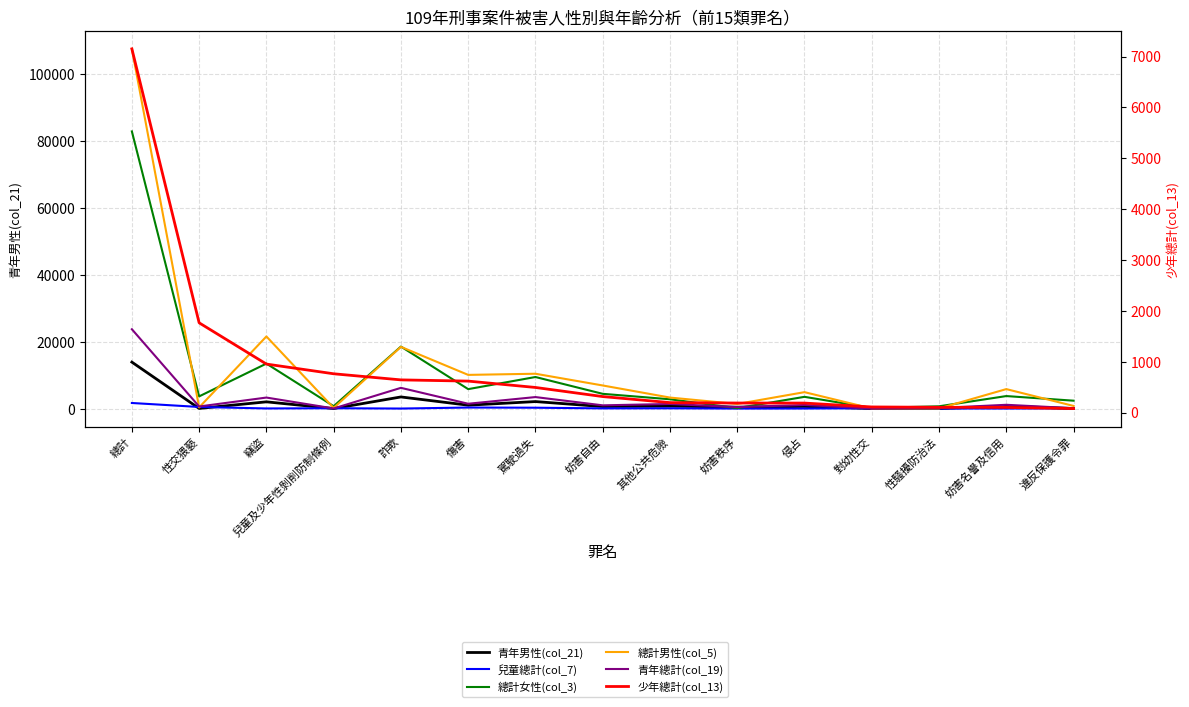

Reading left to right, transcribe all the data shown in this chart.

青年男性(col_21): 總計=13872	性交猥褻=41	竊盜=2010	兒童及少年性剝削防制條例=7	詐欺=3471	傷害=1010	駕駛過失=2091	妨害自由=597	其他公共危險=739	妨害秩序=418	侵占=633	對幼性交=0	性騷擾防治法=9	妨害名譽及信用=700	違反保護令罪=23
兒童總計(col_7): 總計=1667	性交猥褻=478	竊盜=36	兒童及少年性剝削防制條例=100	詐欺=6	傷害=310	駕駛過失=257	妨害自由=55	其他公共危險=77	妨害秩序=2	侵占=15	對幼性交=101	性騷擾防治法=23	妨害名譽及信用=6	違反保護令罪=72
總計女性(col_3): 總計=82773	性交猥褻=3639	竊盜=13431	兒童及少年性剝削防制條例=714	詐欺=18520	傷害=5806	駕駛過失=9425	妨害自由=4403	其他公共危險=2775	妨害秩序=133	侵占=3505	對幼性交=190	性騷擾防治法=676	妨害名譽及信用=3734	違反保護令罪=2356
總計男性(col_5): 總計=107425	性交猥褻=356	竊盜=21538	兒童及少年性剝削防制條例=194	詐欺=18432	傷害=10059	駕駛過失=10403	妨害自由=6899	其他公共危險=3286	妨害秩序=1375	侵占=4902	對幼性交=22	性騷擾防治法=38	妨害名譽及信用=5814	違反保護令罪=786
青年總計(col_19): 總計=23694	性交猥褻=621	竊盜=3289	兒童及少年性剝削防制條例=32	詐欺=6190	傷害=1442	駕駛過失=3434	妨害自由=966	其他公共危險=1375	妨害秩序=443	侵占=1068	對幼性交=0	性騷擾防治法=171	妨害名譽及信用=1128	違反保護令罪=105
少年總計(col_13): 總計=7150	性交猥褻=1764	竊盜=953	兒童及少年性剝削防制條例=762	詐欺=642	傷害=618	駕駛過失=493	妨害自由=314	其他公共危險=195	妨害秩序=187	侵占=186	對幼性交=110	性騷擾防治法=103	妨害名譽及信用=101	違反保護令罪=78